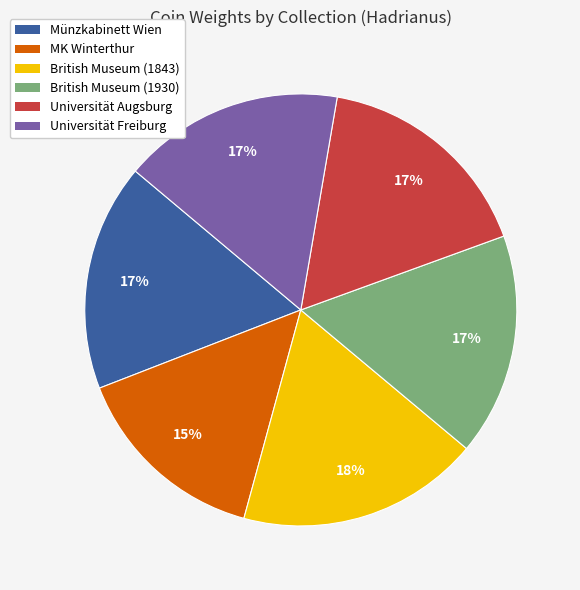

True or false: British Museum (1930) accounts for 25% of the total.

False